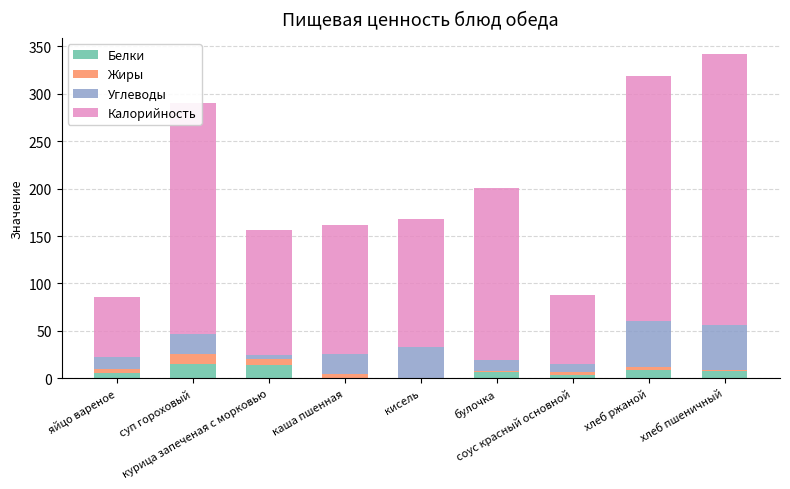

What is the highest value of the Белки series?

14.5